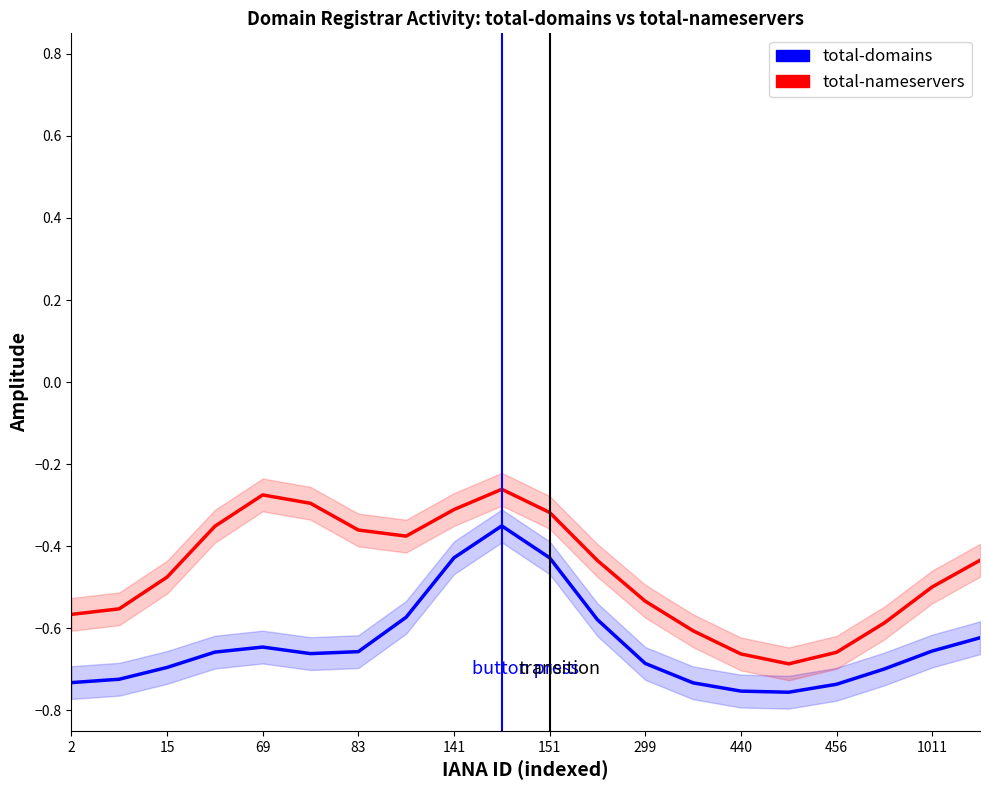

What are all the series names shown in the legend?

total-domains, total-nameservers